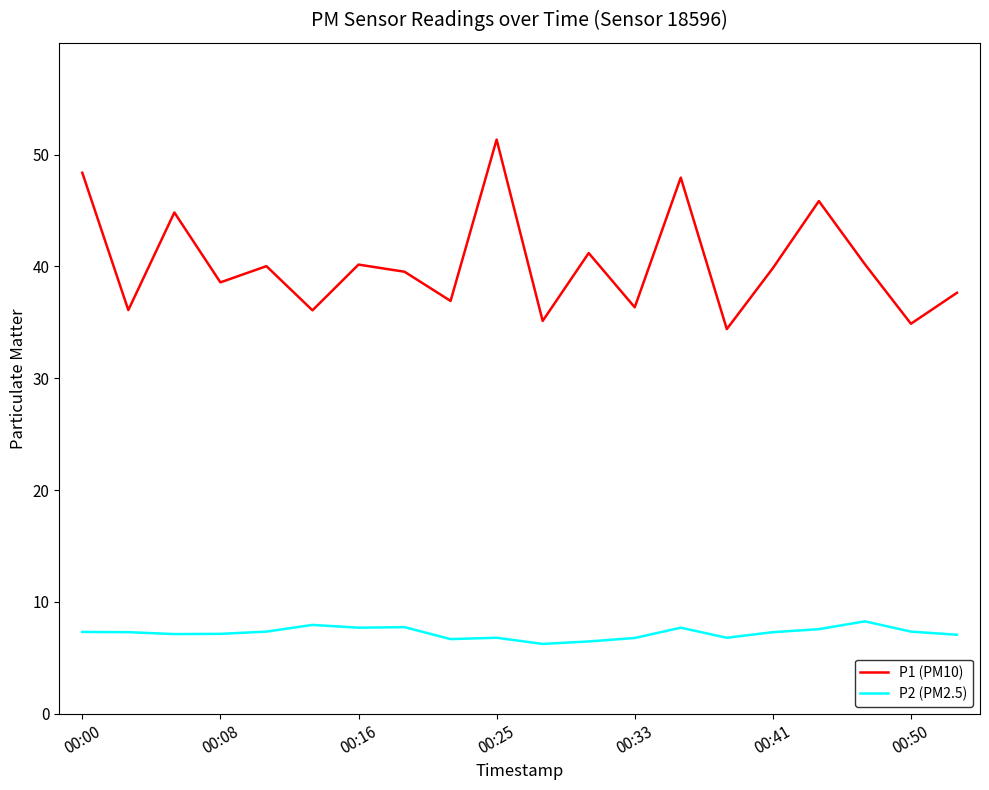

Is this an area chart (filled region under the line)?

No